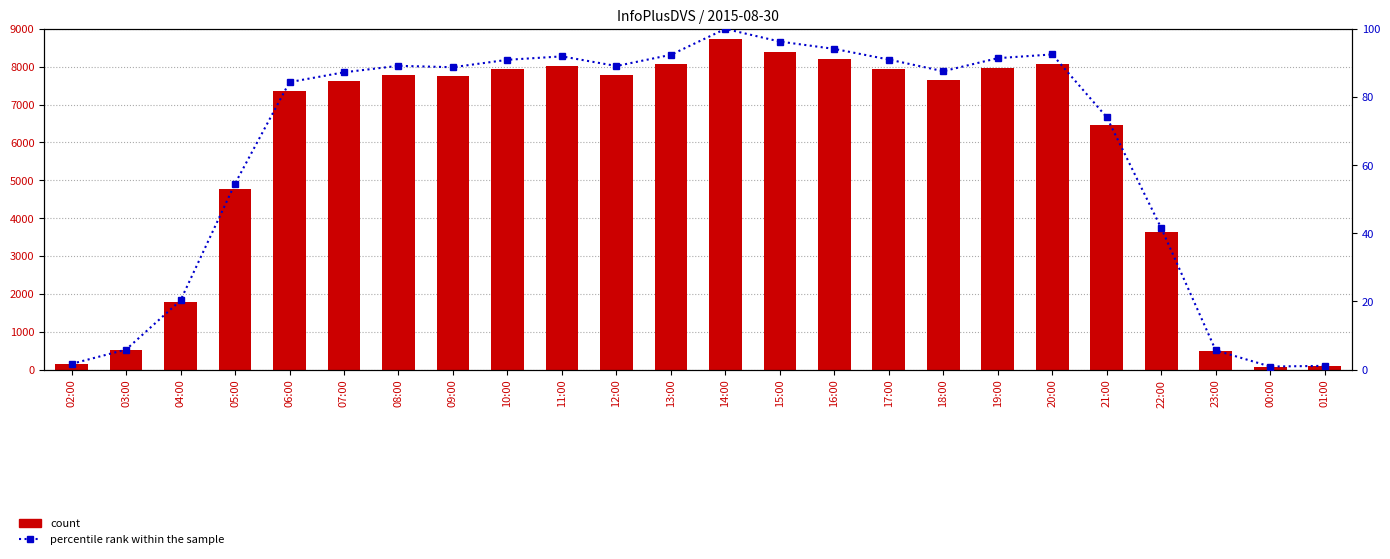

True or false: percentile rank within the sample has a value of 41.5 at 22:00.

True